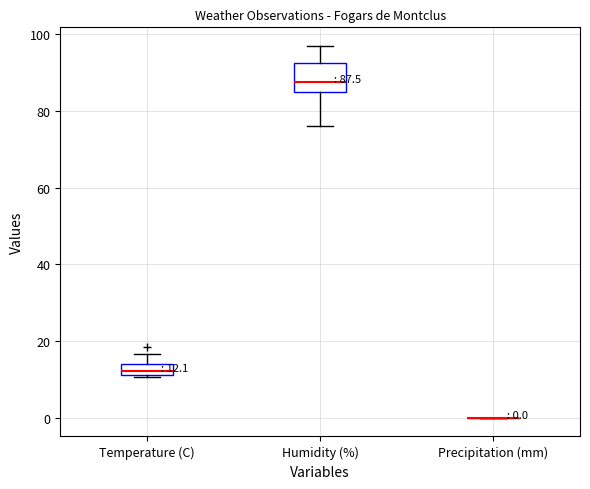

Which box is the tallest, from its lower edge to its upper edge?

Humidity (%)